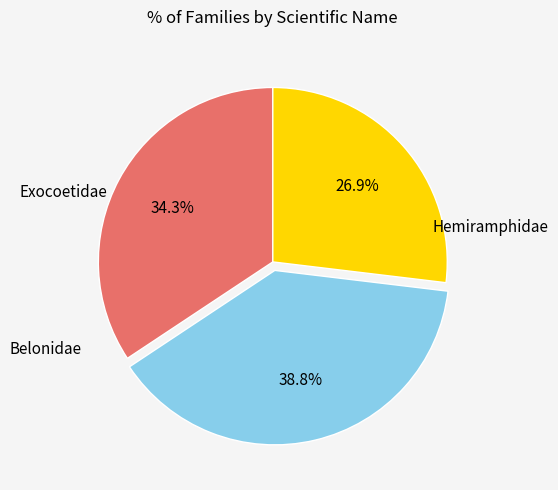

How many segments does this pie chart have?

3